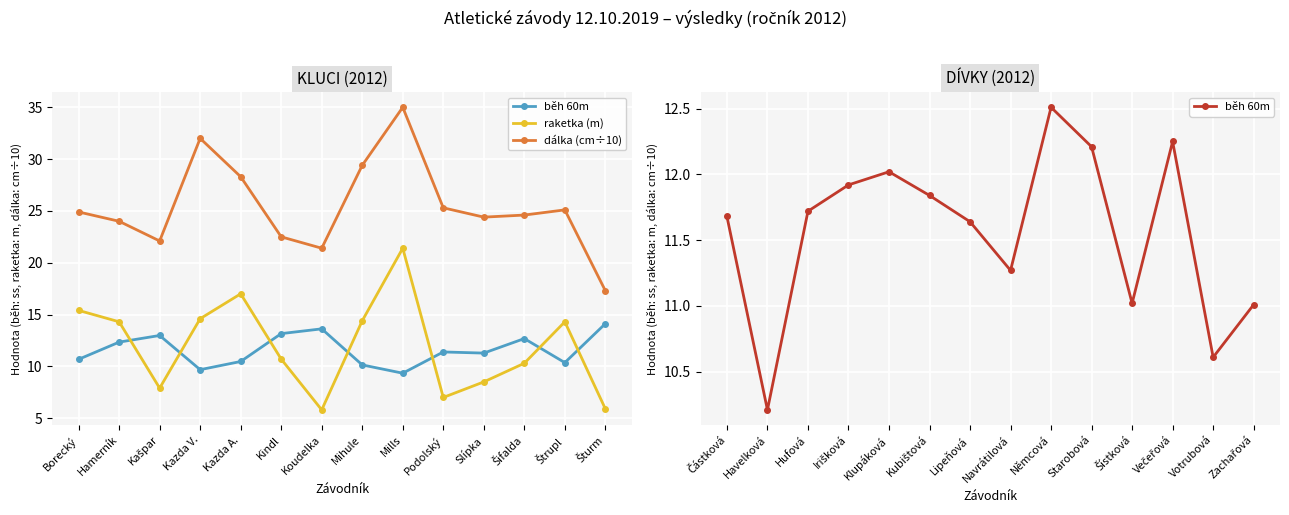

At how many categories does at least one series exceed 26?

4